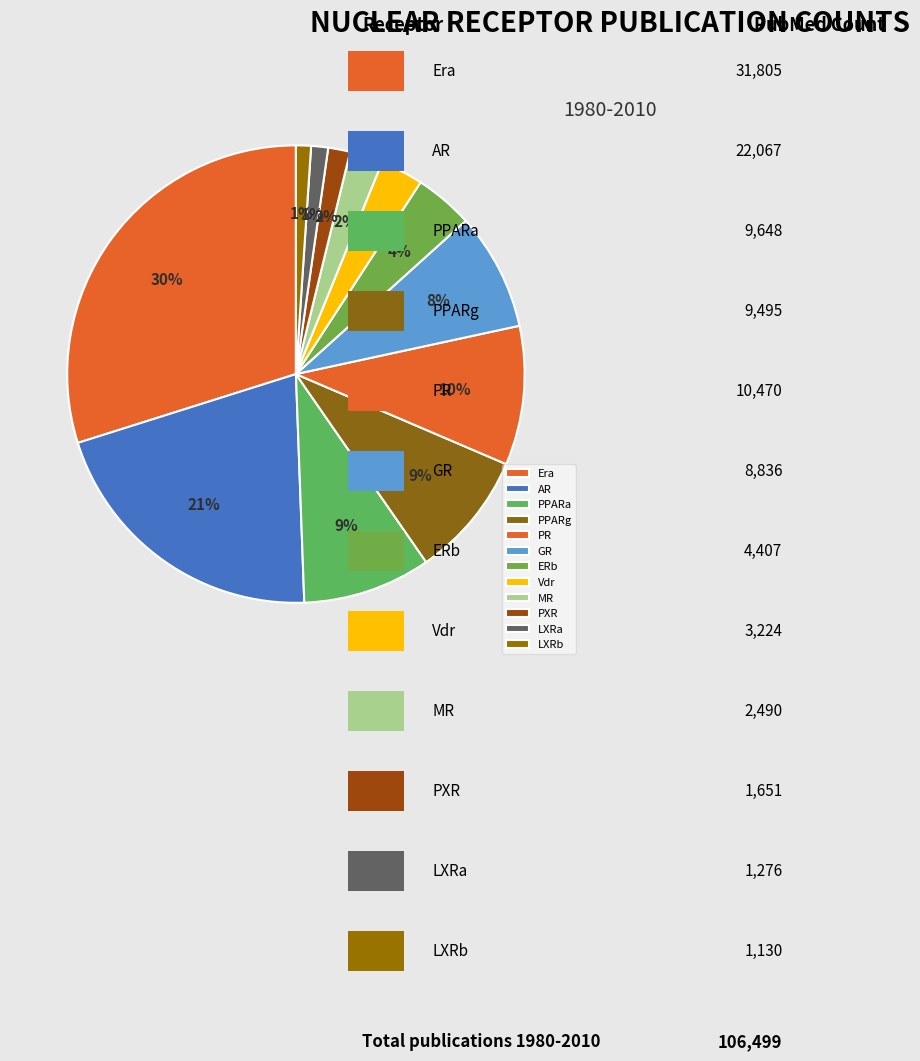

What percentage do AR and Era together represent?

50.6%